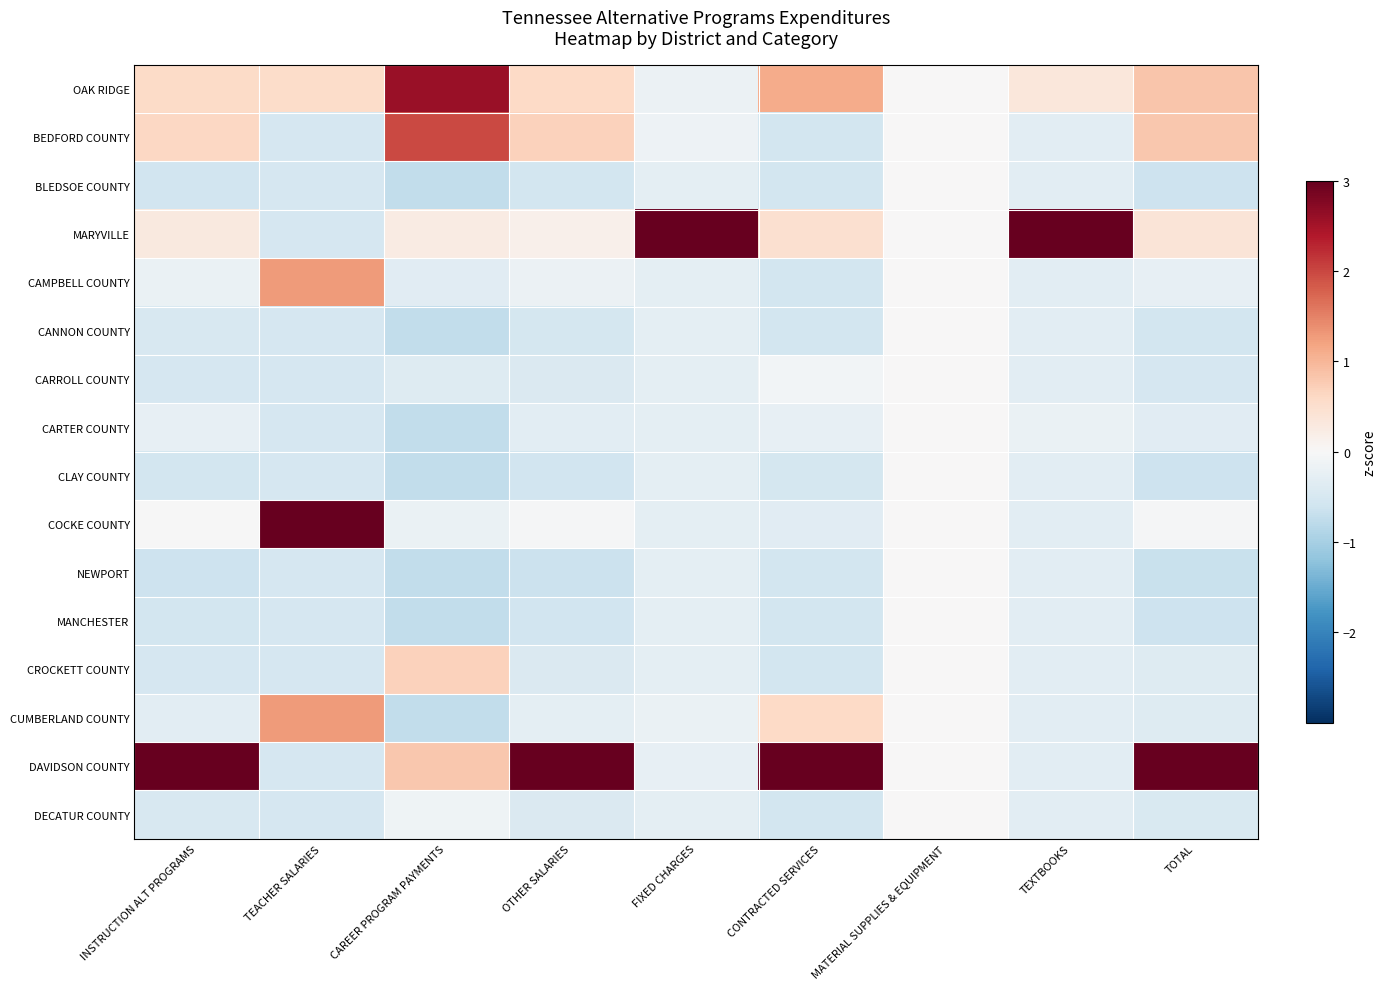

Reading right to left, list all the values displayed in this chart.

OAK RIDGE: TOTAL=0.8	TEXTBOOKS=0.3	MATERIAL SUPPLIES & EQUIPMENT=0.0	CONTRACTED SERVICES=1.1	FIXED CHARGES=-0.2	OTHER SALARIES=0.6	CAREER PROGRAM PAYMENTS=2.6	TEACHER SALARIES=0.6	INSTRUCTION ALT PROGRAMS=0.6
BEDFORD COUNTY: TOTAL=0.8	TEXTBOOKS=-0.3	MATERIAL SUPPLIES & EQUIPMENT=0.0	CONTRACTED SERVICES=-0.5	FIXED CHARGES=-0.1	OTHER SALARIES=0.7	CAREER PROGRAM PAYMENTS=2.0	TEACHER SALARIES=-0.5	INSTRUCTION ALT PROGRAMS=0.6
BLEDSOE COUNTY: TOTAL=-0.6	TEXTBOOKS=-0.3	MATERIAL SUPPLIES & EQUIPMENT=0.0	CONTRACTED SERVICES=-0.5	FIXED CHARGES=-0.3	OTHER SALARIES=-0.6	CAREER PROGRAM PAYMENTS=-0.7	TEACHER SALARIES=-0.5	INSTRUCTION ALT PROGRAMS=-0.6
MARYVILLE: TOTAL=0.4	TEXTBOOKS=3.8	MATERIAL SUPPLIES & EQUIPMENT=0.0	CONTRACTED SERVICES=0.5	FIXED CHARGES=3.9	OTHER SALARIES=0.2	CAREER PROGRAM PAYMENTS=0.3	TEACHER SALARIES=-0.5	INSTRUCTION ALT PROGRAMS=0.3
CAMPBELL COUNTY: TOTAL=-0.2	TEXTBOOKS=-0.3	MATERIAL SUPPLIES & EQUIPMENT=0.0	CONTRACTED SERVICES=-0.5	FIXED CHARGES=-0.3	OTHER SALARIES=-0.2	CAREER PROGRAM PAYMENTS=-0.3	TEACHER SALARIES=1.3	INSTRUCTION ALT PROGRAMS=-0.2
CANNON COUNTY: TOTAL=-0.6	TEXTBOOKS=-0.3	MATERIAL SUPPLIES & EQUIPMENT=0.0	CONTRACTED SERVICES=-0.5	FIXED CHARGES=-0.3	OTHER SALARIES=-0.5	CAREER PROGRAM PAYMENTS=-0.7	TEACHER SALARIES=-0.5	INSTRUCTION ALT PROGRAMS=-0.5
CARROLL COUNTY: TOTAL=-0.5	TEXTBOOKS=-0.3	MATERIAL SUPPLIES & EQUIPMENT=0.0	CONTRACTED SERVICES=-0.1	FIXED CHARGES=-0.3	OTHER SALARIES=-0.4	CAREER PROGRAM PAYMENTS=-0.4	TEACHER SALARIES=-0.5	INSTRUCTION ALT PROGRAMS=-0.5
CARTER COUNTY: TOTAL=-0.3	TEXTBOOKS=-0.2	MATERIAL SUPPLIES & EQUIPMENT=0.0	CONTRACTED SERVICES=-0.2	FIXED CHARGES=-0.3	OTHER SALARIES=-0.3	CAREER PROGRAM PAYMENTS=-0.7	TEACHER SALARIES=-0.5	INSTRUCTION ALT PROGRAMS=-0.2
CLAY COUNTY: TOTAL=-0.6	TEXTBOOKS=-0.3	MATERIAL SUPPLIES & EQUIPMENT=0.0	CONTRACTED SERVICES=-0.5	FIXED CHARGES=-0.3	OTHER SALARIES=-0.6	CAREER PROGRAM PAYMENTS=-0.7	TEACHER SALARIES=-0.5	INSTRUCTION ALT PROGRAMS=-0.6
COCKE COUNTY: TOTAL=-0.0	TEXTBOOKS=-0.3	MATERIAL SUPPLIES & EQUIPMENT=0.0	CONTRACTED SERVICES=-0.3	FIXED CHARGES=-0.3	OTHER SALARIES=-0.0	CAREER PROGRAM PAYMENTS=-0.2	TEACHER SALARIES=3.1	INSTRUCTION ALT PROGRAMS=-0.0
NEWPORT: TOTAL=-0.7	TEXTBOOKS=-0.3	MATERIAL SUPPLIES & EQUIPMENT=0.0	CONTRACTED SERVICES=-0.5	FIXED CHARGES=-0.3	OTHER SALARIES=-0.6	CAREER PROGRAM PAYMENTS=-0.7	TEACHER SALARIES=-0.5	INSTRUCTION ALT PROGRAMS=-0.6
MANCHESTER: TOTAL=-0.6	TEXTBOOKS=-0.3	MATERIAL SUPPLIES & EQUIPMENT=0.0	CONTRACTED SERVICES=-0.5	FIXED CHARGES=-0.3	OTHER SALARIES=-0.6	CAREER PROGRAM PAYMENTS=-0.7	TEACHER SALARIES=-0.5	INSTRUCTION ALT PROGRAMS=-0.6
CROCKETT COUNTY: TOTAL=-0.4	TEXTBOOKS=-0.3	MATERIAL SUPPLIES & EQUIPMENT=0.0	CONTRACTED SERVICES=-0.5	FIXED CHARGES=-0.3	OTHER SALARIES=-0.4	CAREER PROGRAM PAYMENTS=0.7	TEACHER SALARIES=-0.5	INSTRUCTION ALT PROGRAMS=-0.5
CUMBERLAND COUNTY: TOTAL=-0.4	TEXTBOOKS=-0.3	MATERIAL SUPPLIES & EQUIPMENT=0.0	CONTRACTED SERVICES=0.6	FIXED CHARGES=-0.2	OTHER SALARIES=-0.3	CAREER PROGRAM PAYMENTS=-0.7	TEACHER SALARIES=1.3	INSTRUCTION ALT PROGRAMS=-0.3
DAVIDSON COUNTY: TOTAL=3.4	TEXTBOOKS=-0.3	MATERIAL SUPPLIES & EQUIPMENT=0.0	CONTRACTED SERVICES=3.4	FIXED CHARGES=-0.2	OTHER SALARIES=3.6	CAREER PROGRAM PAYMENTS=0.8	TEACHER SALARIES=-0.5	INSTRUCTION ALT PROGRAMS=3.6
DECATUR COUNTY: TOTAL=-0.5	TEXTBOOKS=-0.3	MATERIAL SUPPLIES & EQUIPMENT=0.0	CONTRACTED SERVICES=-0.5	FIXED CHARGES=-0.3	OTHER SALARIES=-0.4	CAREER PROGRAM PAYMENTS=-0.1	TEACHER SALARIES=-0.5	INSTRUCTION ALT PROGRAMS=-0.5